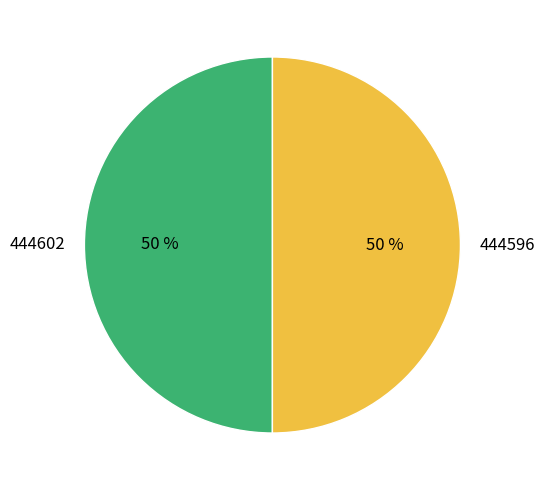

True or false: 444602 accounts for 50% of the total.

True